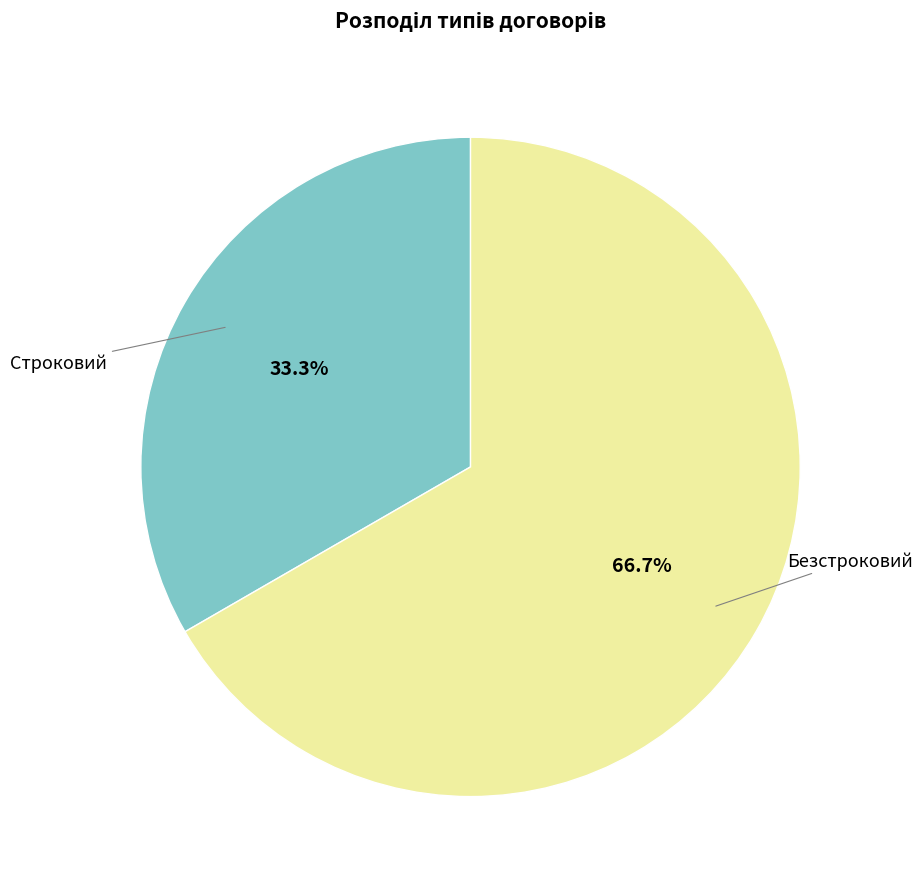

How many slices are in this pie chart?

2